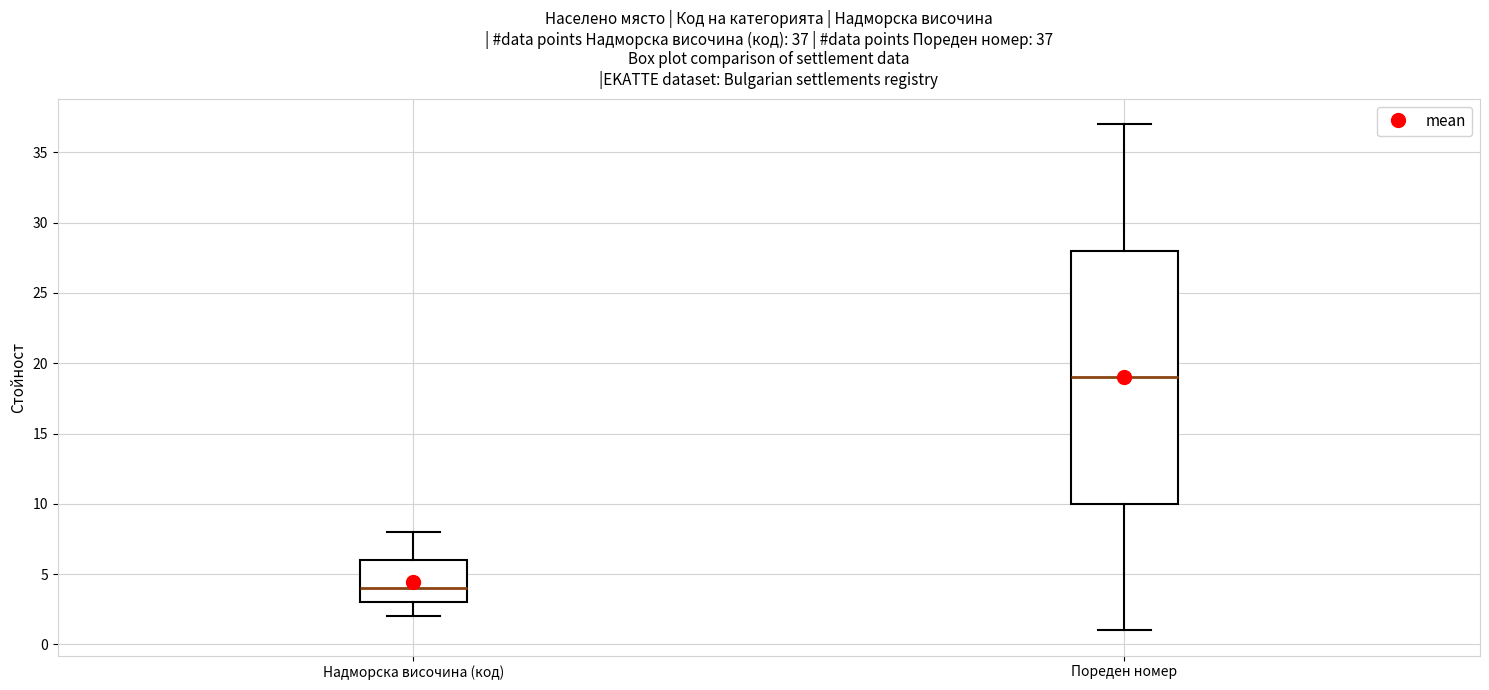

Comparing the boxes themselves (not the whiskers), which one is the tallest?

Пореден номер